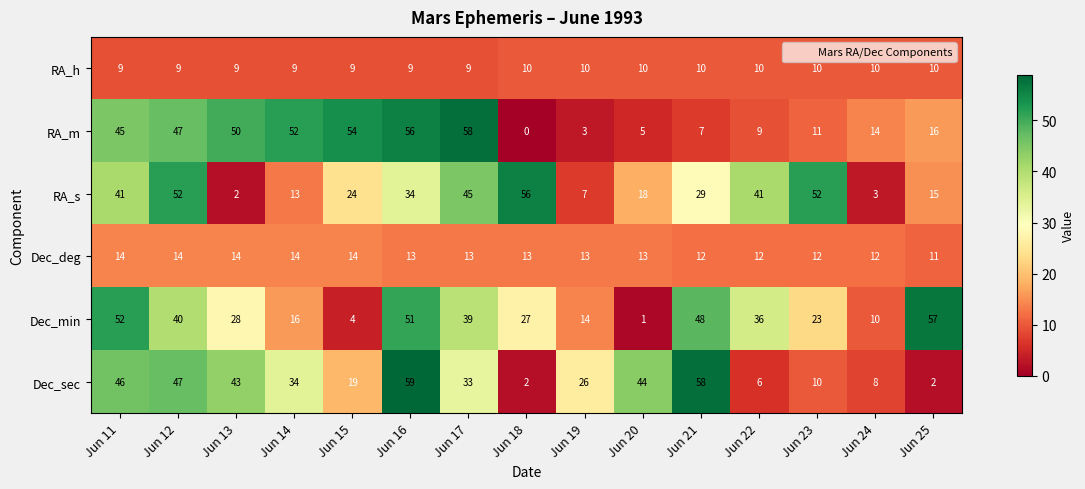

At which category is the sum across all series the highest?

Jun 16